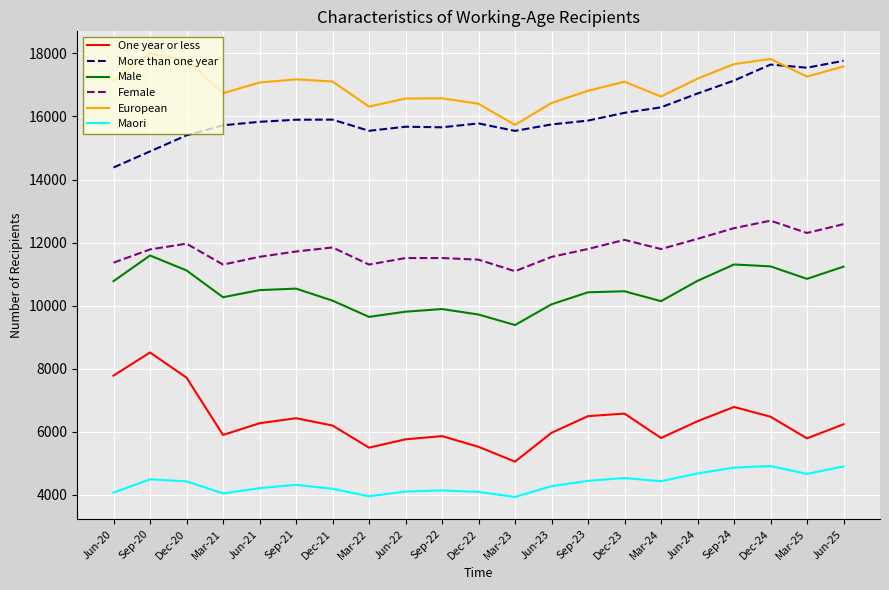

What is the difference between the European values at Jun-25 and Jun-21?

510